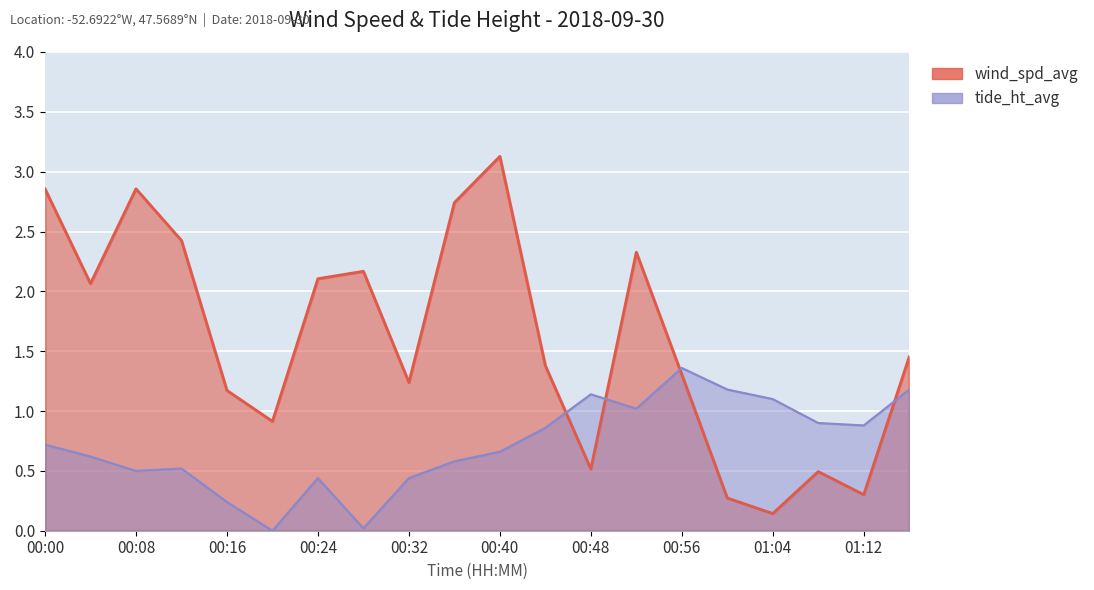

Rank the series at 19 from lowest to highest value.

tide_ht_avg (scaled), wind_spd_avg